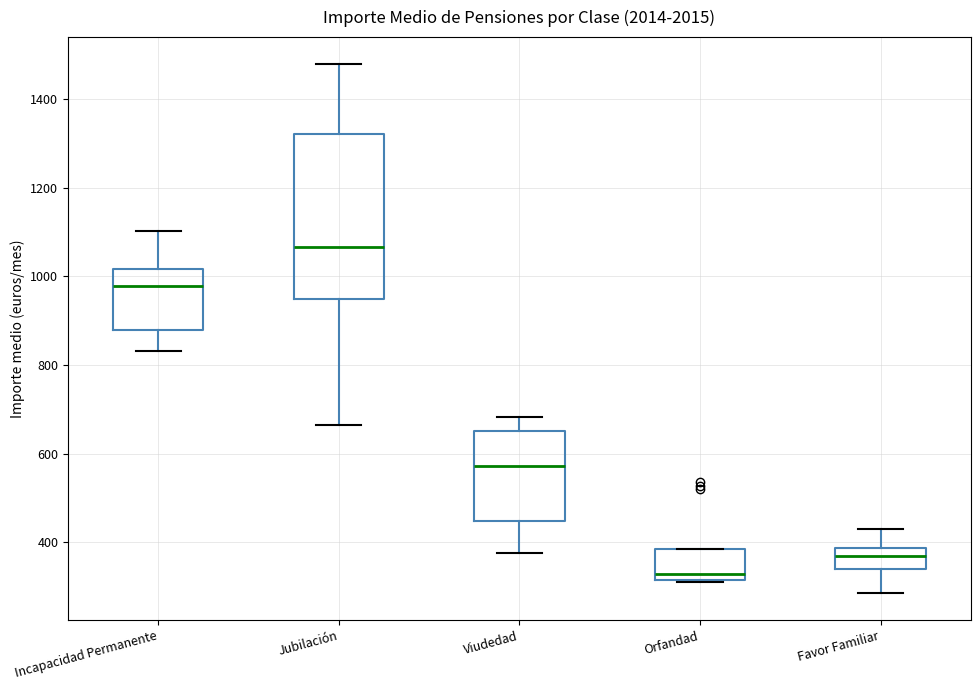

Reading left to right, read every box against the y-axis: the position of its median line, the range the box covers, and the ends of its whiskers. The values are not printed on the chart, so give them approximately, as read against the axis.

Incapacidad Permanente: median 980, box 880 to 1020, whiskers 840 to 1100
Jubilación: median 1060, box 940 to 1320, whiskers 660 to 1480
Viudedad: median 580, box 440 to 660, whiskers 380 to 680
Orfandad: median 320 (just above the box's lower edge), box 320 to 380, whiskers 320 to 380
Favor Familiar: median 380 (inside the box), box 340 to 380, whiskers 280 to 420